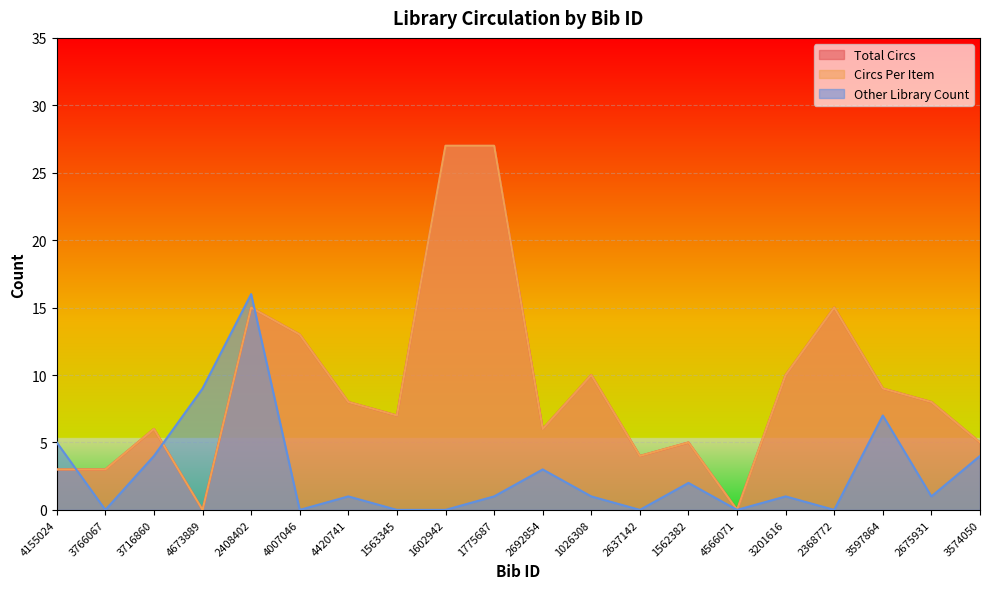

Which series has the largest total across all categories?

Total Circs